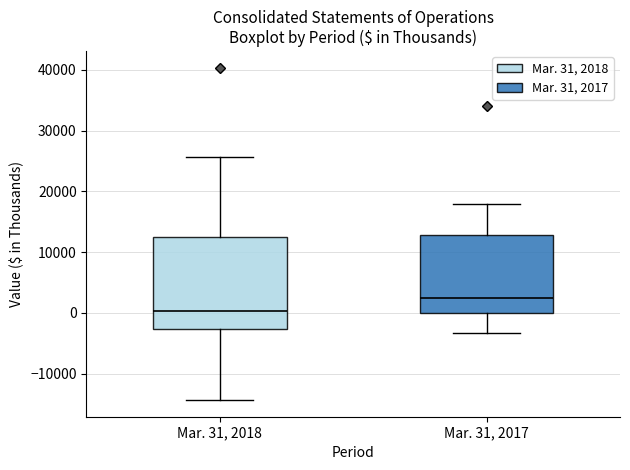

Which box has the lowest median line?

Mar. 31, 2018